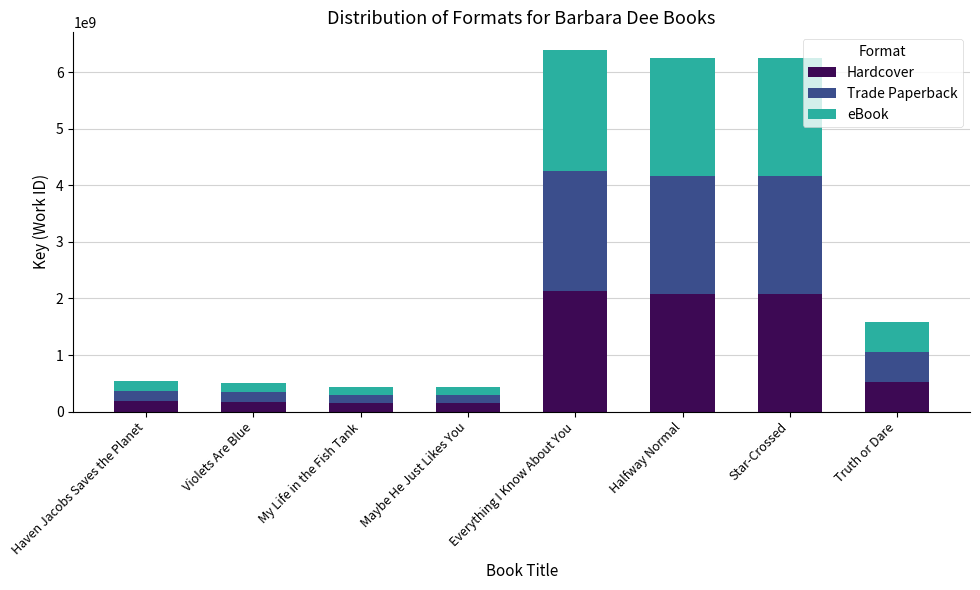

What is the lowest value of the Hardcover series?

144627871